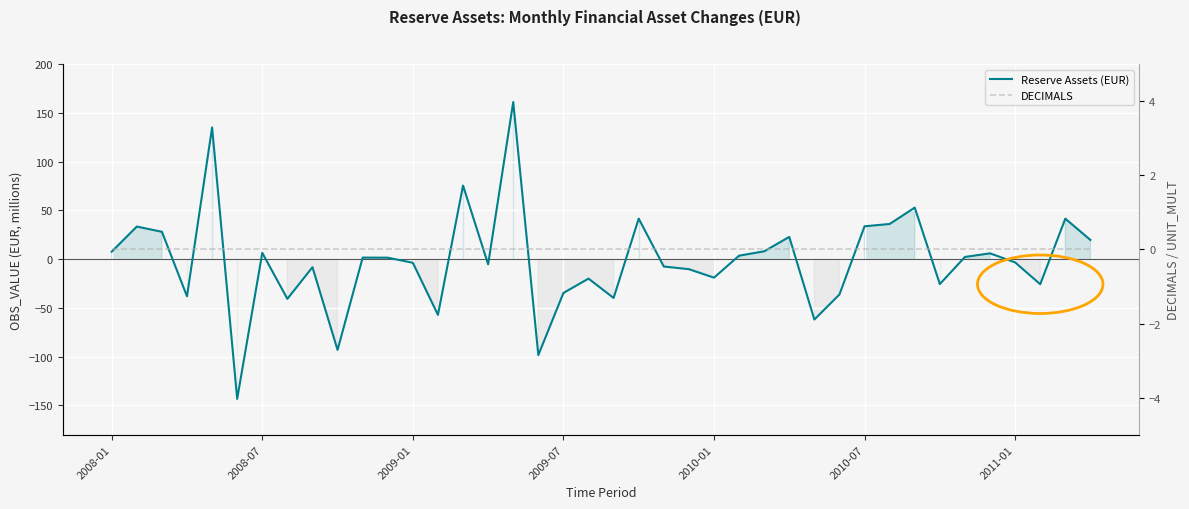

True or false: DECIMALS has a value of 0.0 at 22.

True